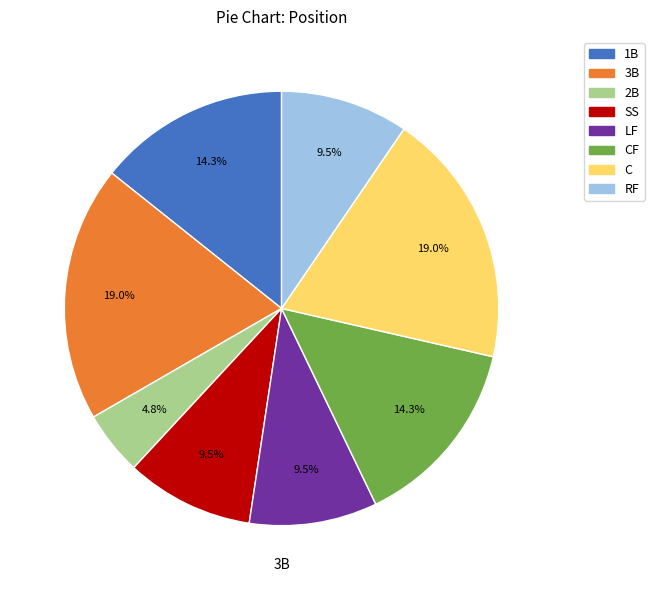

Does any single category account for the majority?

No